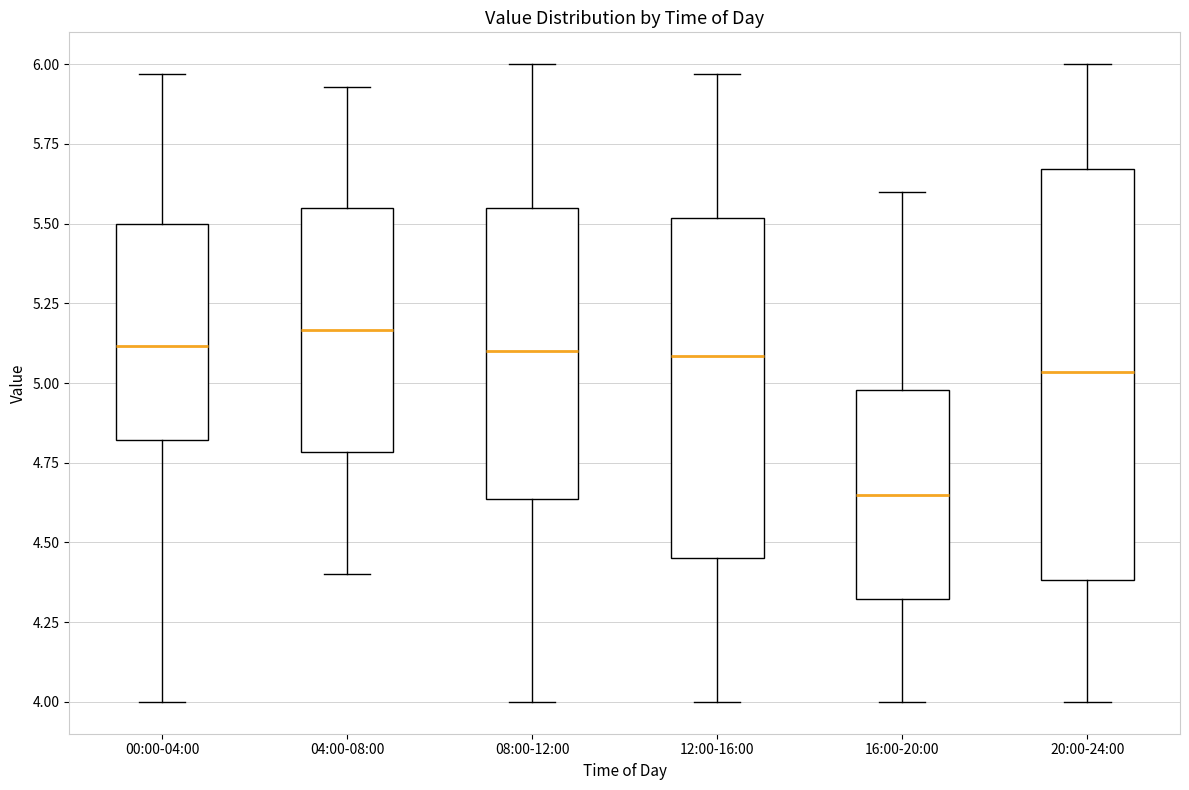

Where does the upper whisker of the box for 00:00-04:00 end on the y-axis? The values are not printed on the chart, so give them approximately, as read against the axis.

5.95